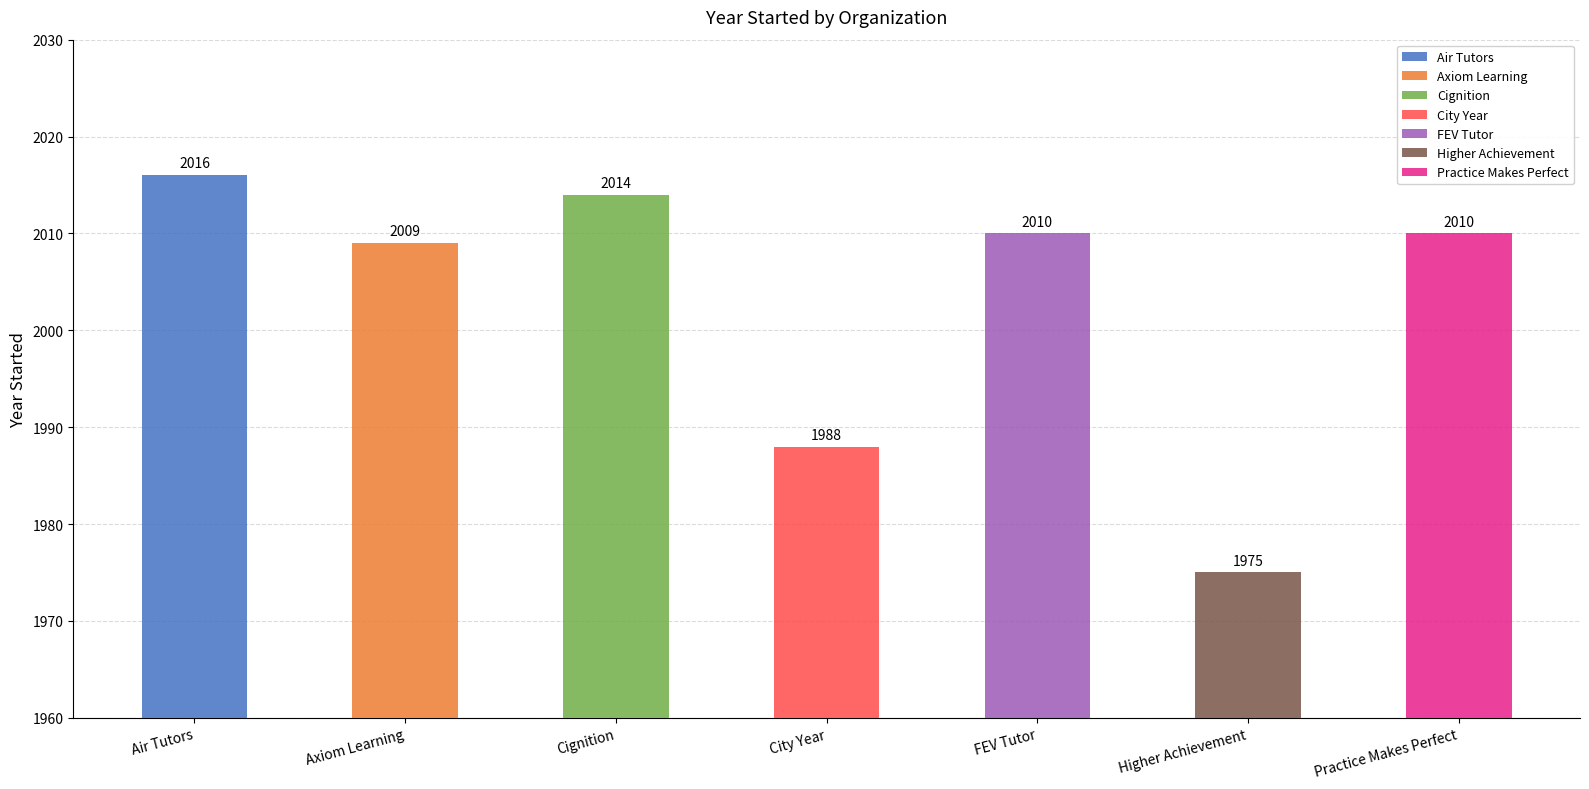

What is the label of the 4th bar from the right?

City Year